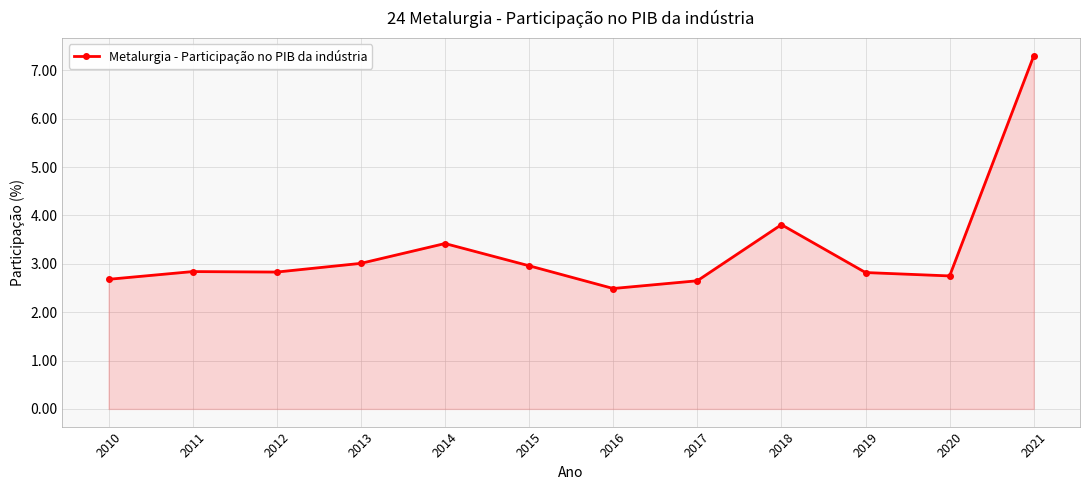

What is the sum of the values at 2015 and 2019?

5.8